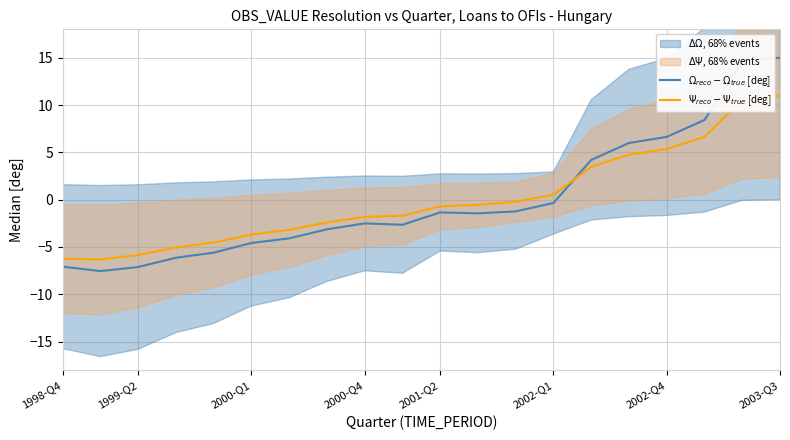

At how many categories does at least one series exceed 8?

3